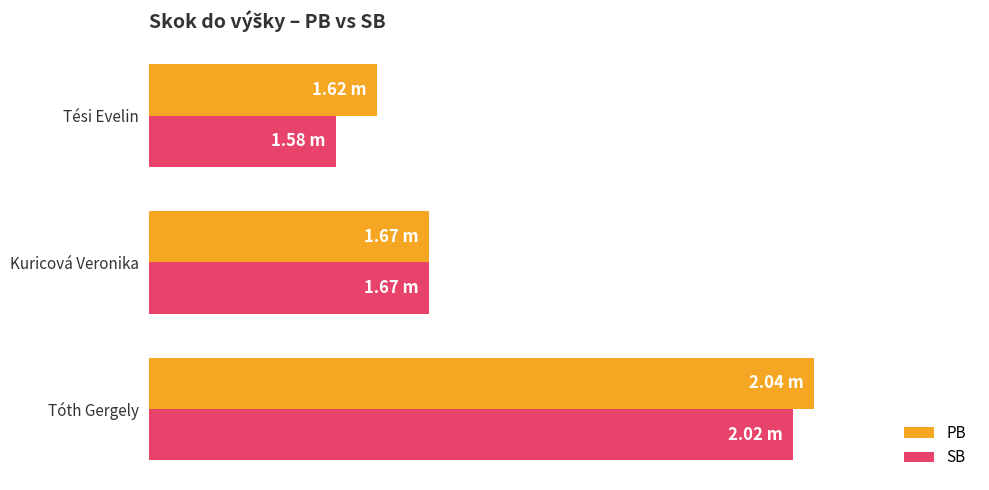

What are all the series names shown in the legend?

PB, SB